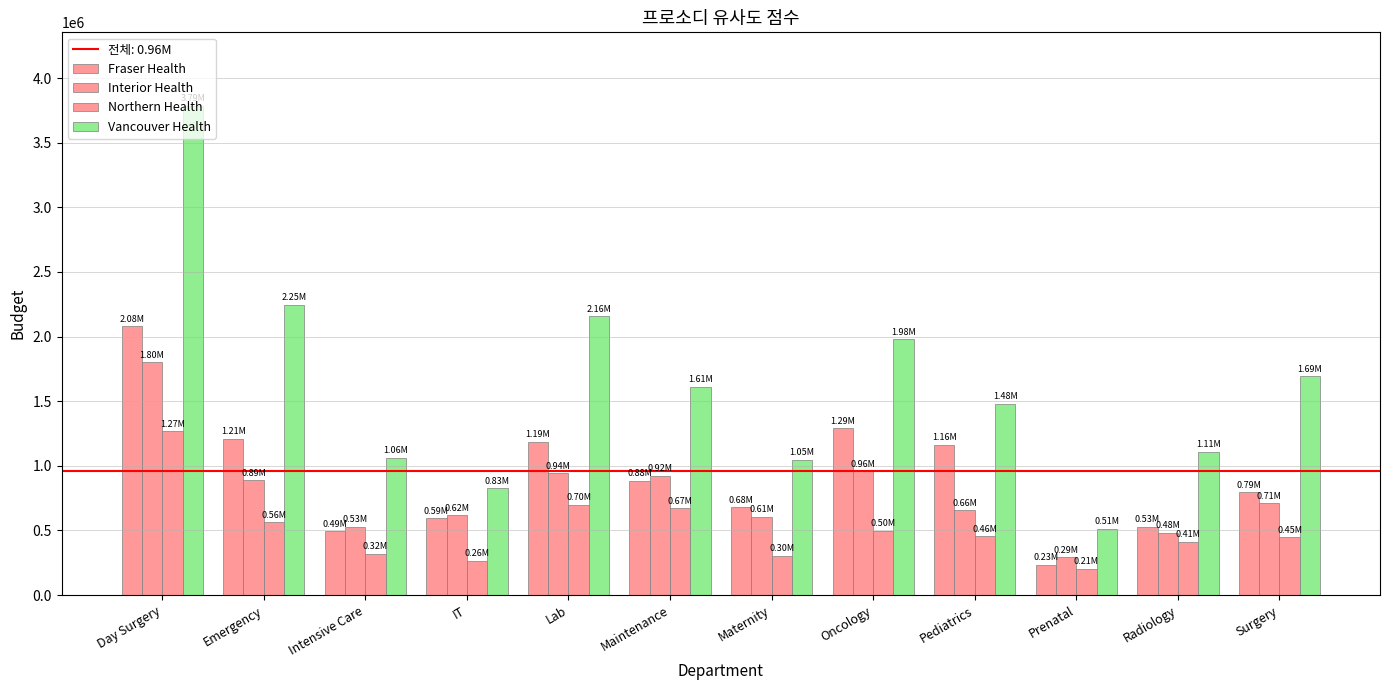

What is the label of the 7th bar from the left?

Maternity